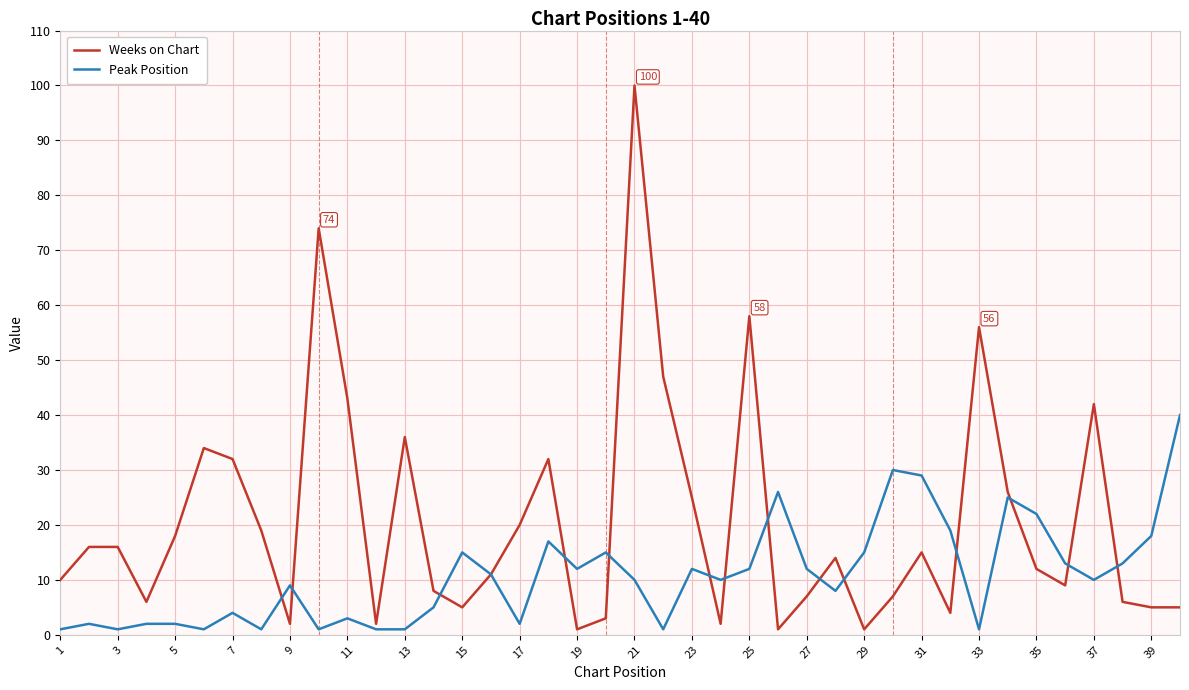

Which series has the widest spread of values?

Weeks on Chart